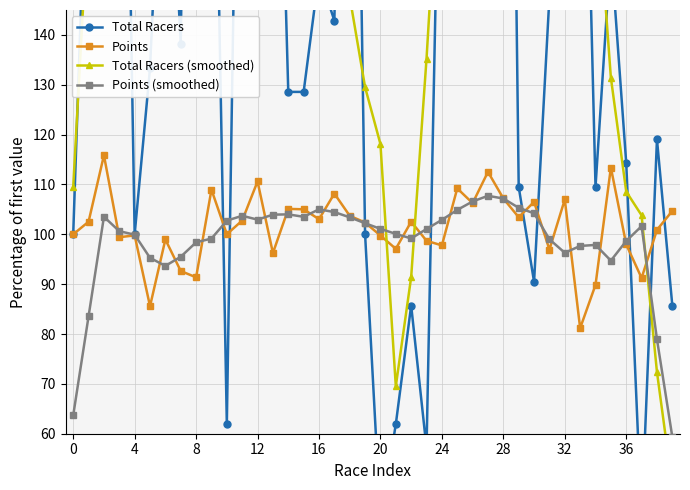

What is the difference between the maximum and minimum values in the Points series?

34.7